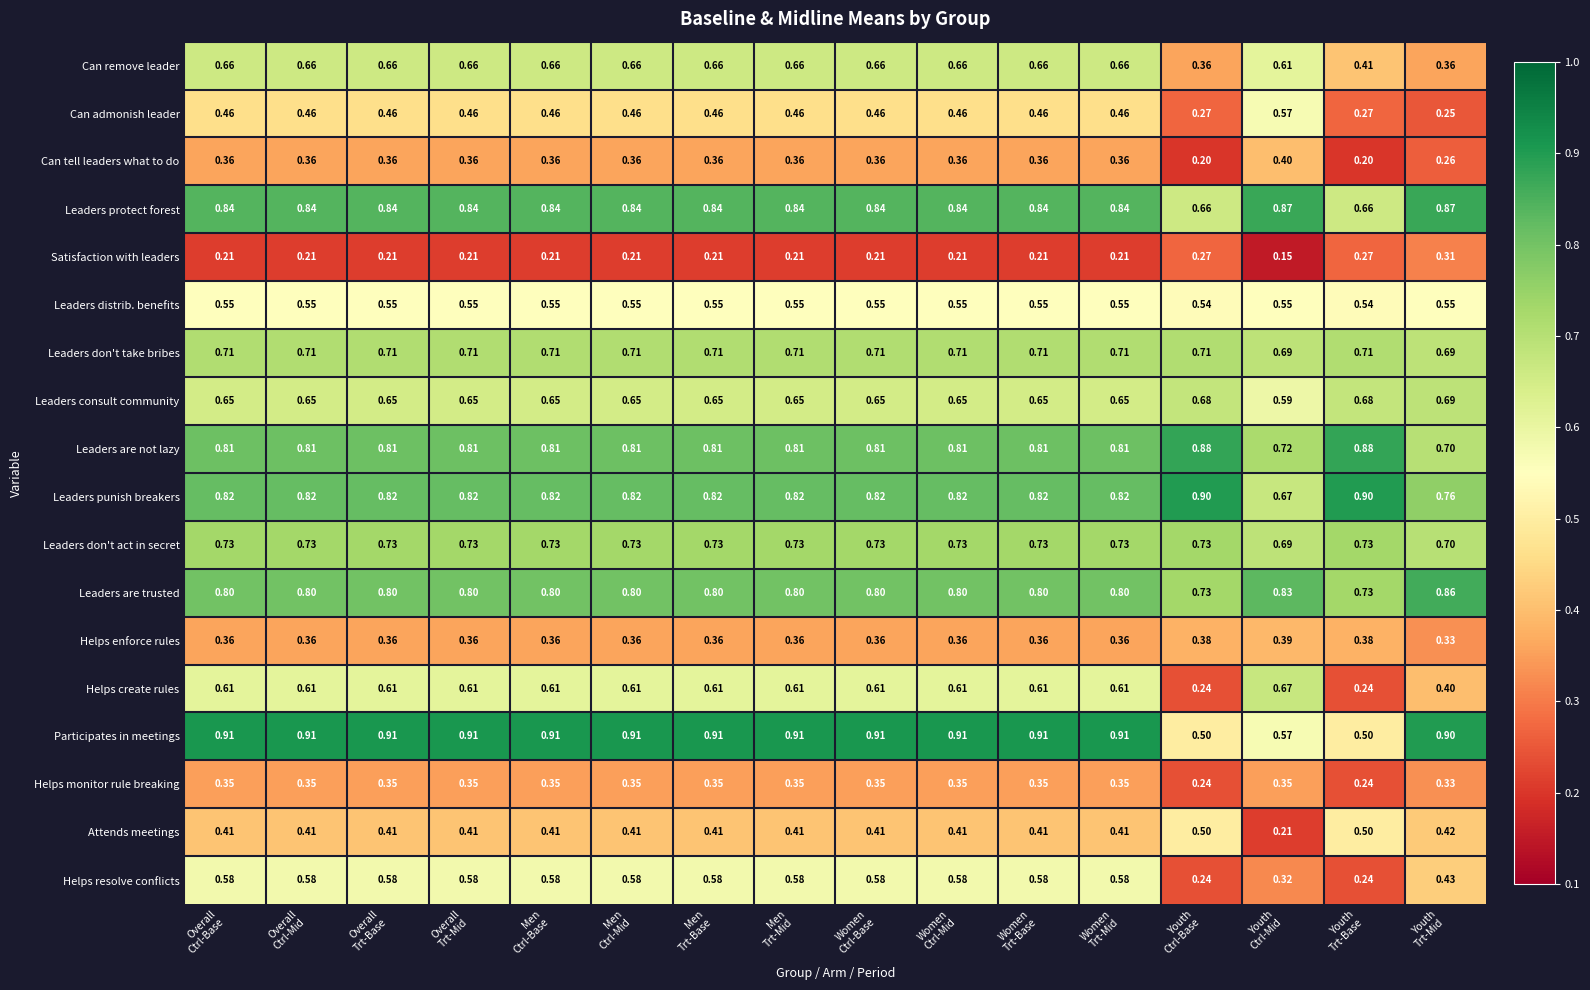

List the series in order of their peak value, highest first.

Participates in meetings, Leaders punish breakers, Leaders are not lazy, Leaders protect forest, Leaders are trusted, Leaders don't act in secret, Leaders don't take bribes, Leaders consult community, Helps create rules, Can remove leader, Helps resolve conflicts, Can admonish leader, Leaders distrib. benefits, Attends meetings, Can tell leaders what to do, Helps enforce rules, Helps monitor rule breaking, Satisfaction with leaders